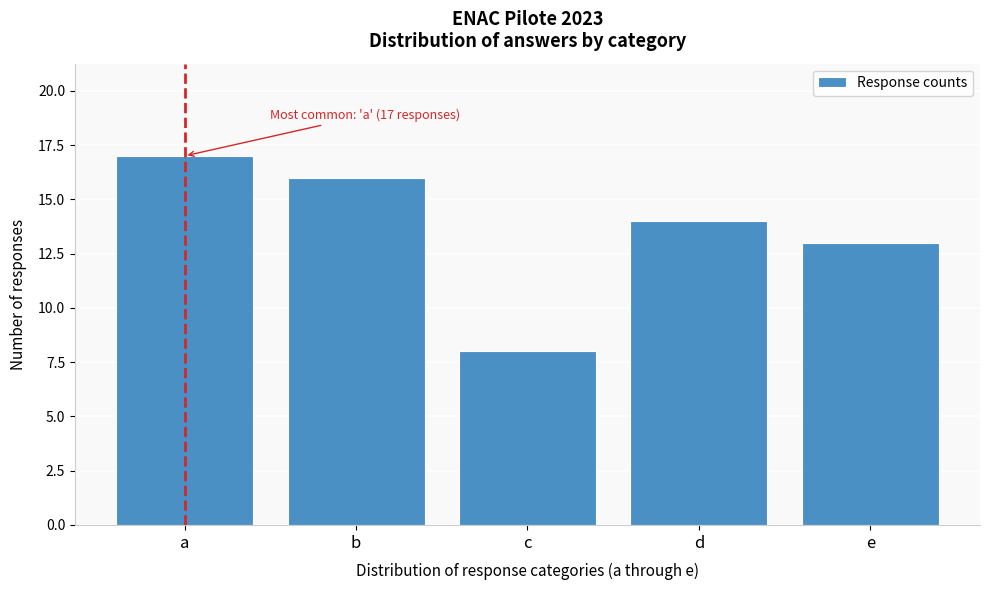

Reading right to left, list all the values displayed in this chart.

13	14	8	16	17